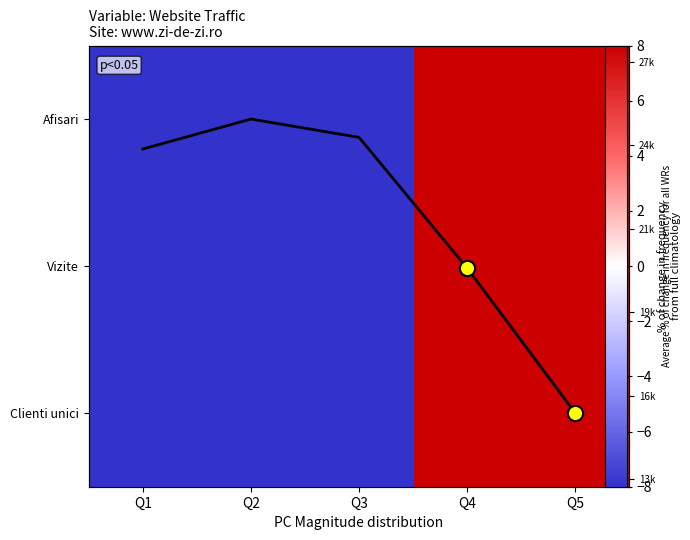

At Q4, list the series in order from largest to smallest.

Afisari, Vizite, Clienti unici